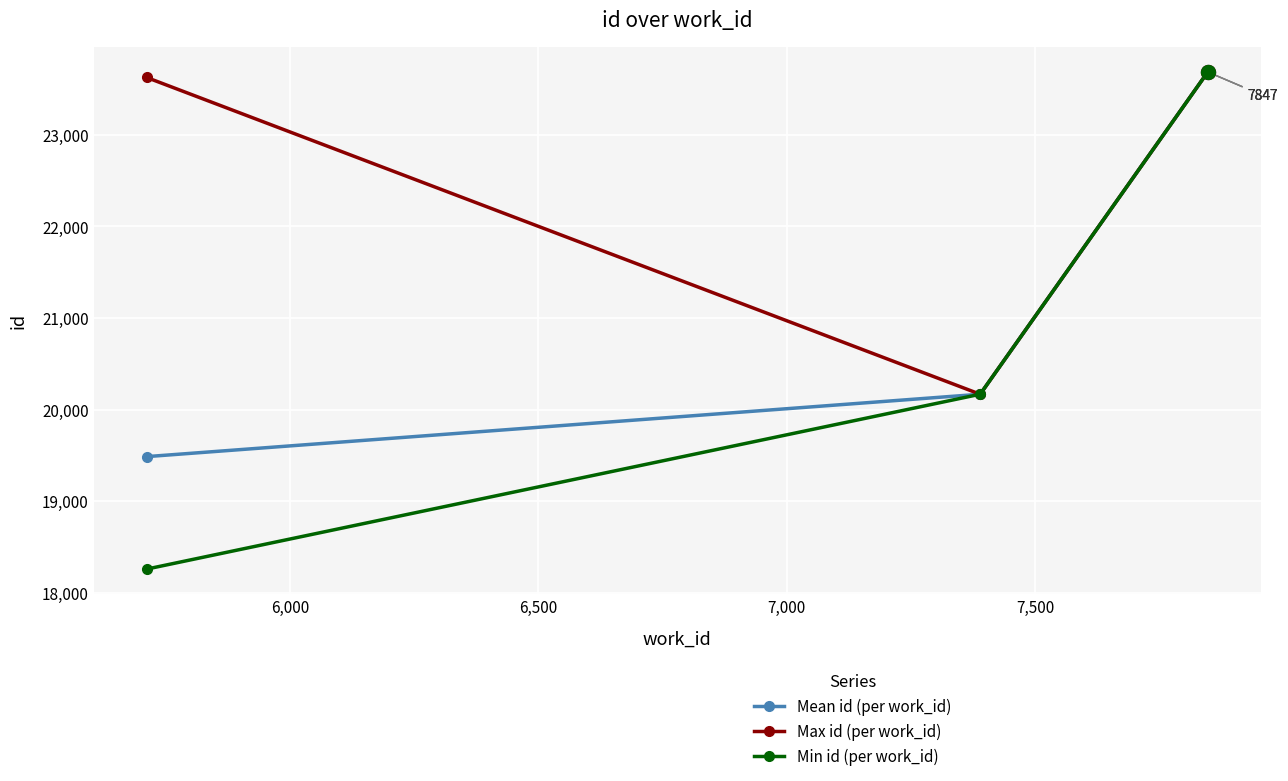

At how many categories does at least one series exceed 18869?

3